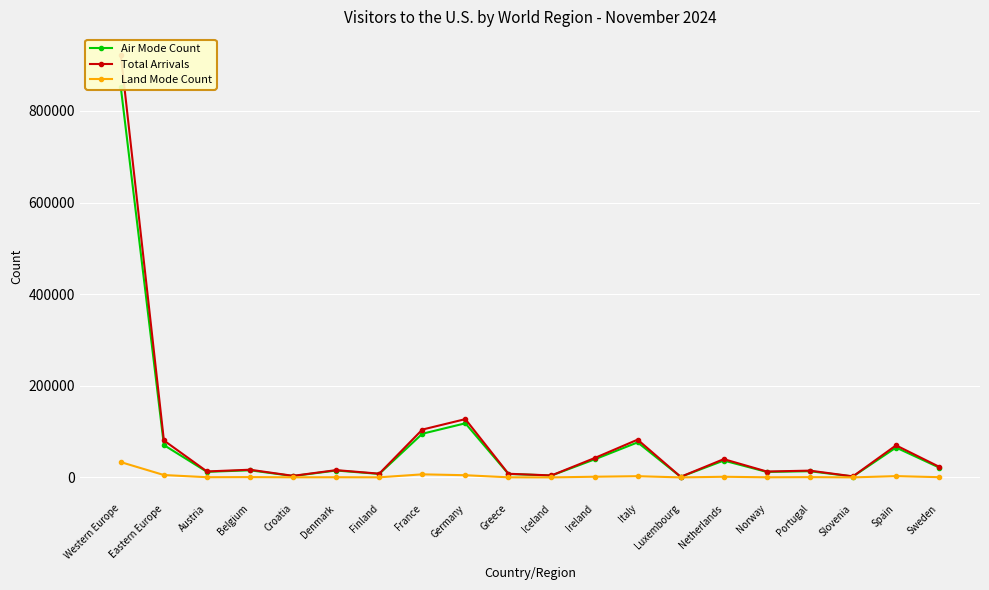

Reading left to right, transcribe all the data shown in this chart.

Air Mode Count: Western Europe=851137	Eastern Europe=70625	Austria=12190	Belgium=15567	Croatia=3014	Denmark=15053	Finland=7616	France=95291	Germany=118141	Greece=7570	Iceland=4114	Ireland=39295	Italy=76487	Luxembourg=1240	Netherlands=36793	Norway=11985	Portugal=13547	Slovenia=1993	Spain=65248	Sweden=21601
Total Arrivals: Western Europe=921540	Eastern Europe=80663	Austria=13030	Belgium=16820	Croatia=3441	Denmark=15912	Finland=8205	France=104368	Germany=127236	Greece=7995	Iceland=4337	Ireland=42224	Italy=82453	Luxembourg=1323	Netherlands=39896	Norway=12851	Portugal=14813	Slovenia=2313	Spain=69992	Sweden=23344
Land Mode Count: Western Europe=33392	Eastern Europe=5216	Austria=448	Belgium=712	Croatia=231	Denmark=380	Finland=222	France=6711	Germany=4807	Greece=222	Iceland=58	Ireland=1505	Italy=2680	Luxembourg=33	Netherlands=1428	Norway=266	Portugal=643	Slovenia=78	Spain=2850	Sweden=521